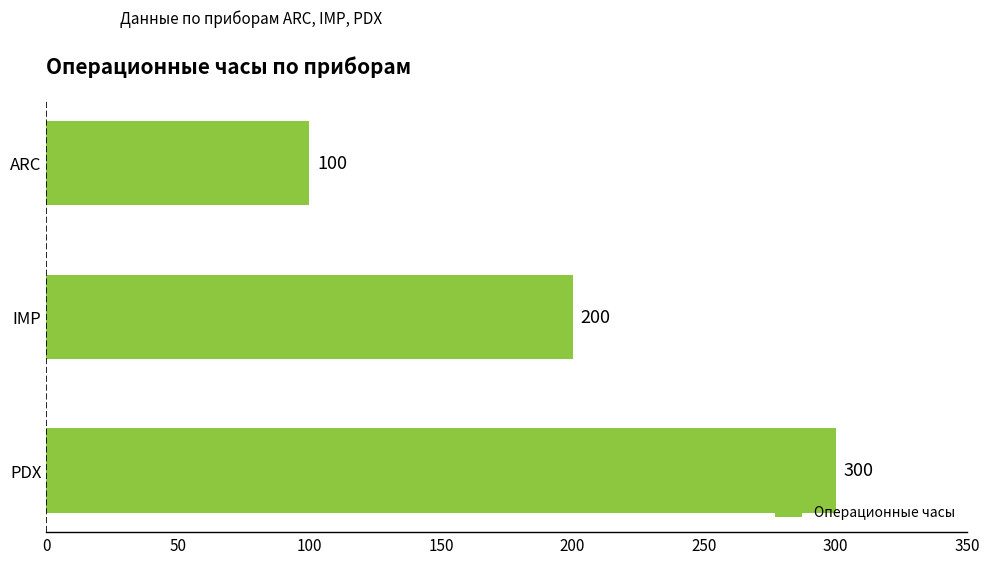

The chart shows a value of 147 at ARC. True or false?

False